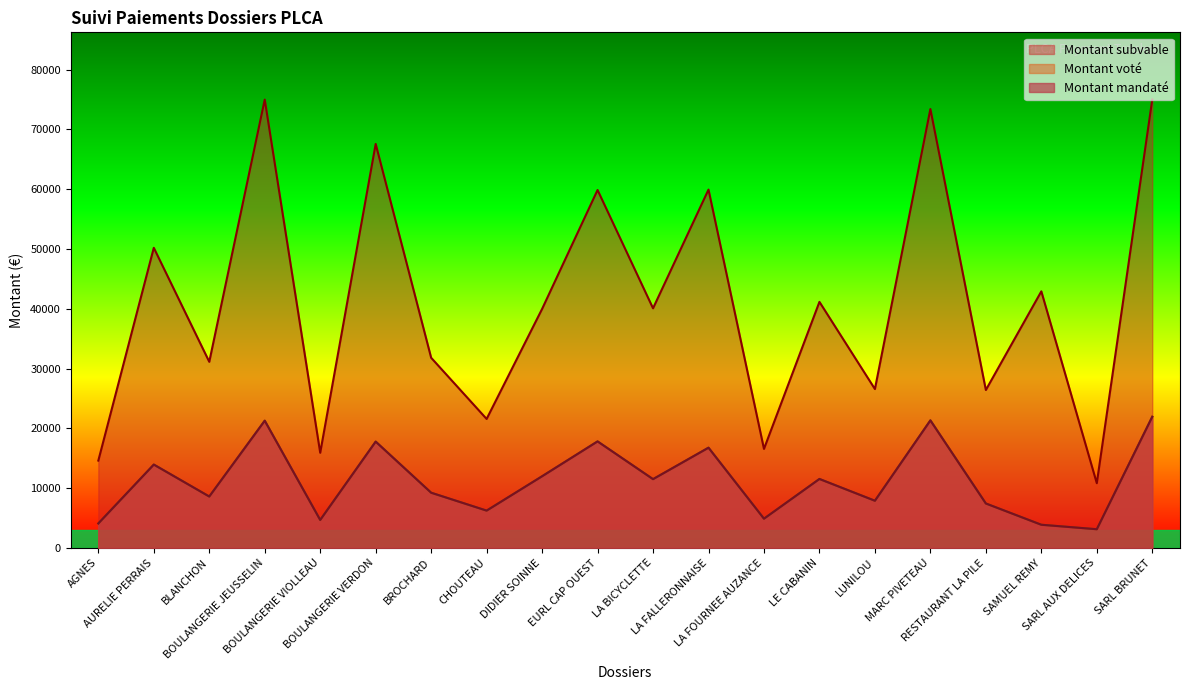

What is the maximum value shown in the chart?

75000.0